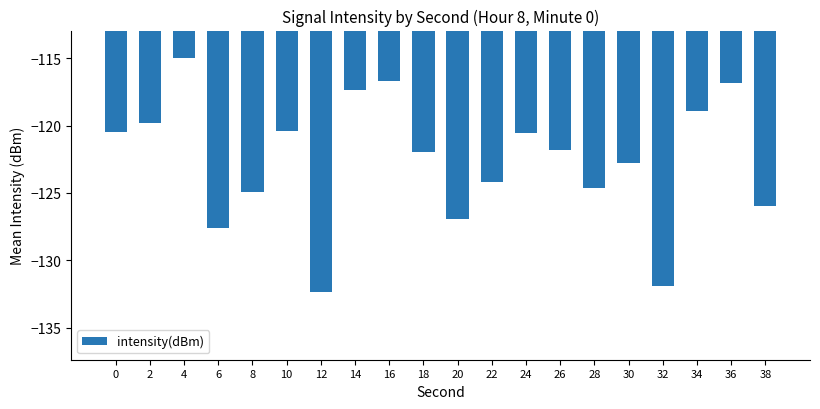

What is the value of the 13th bar from the left?

-120.6